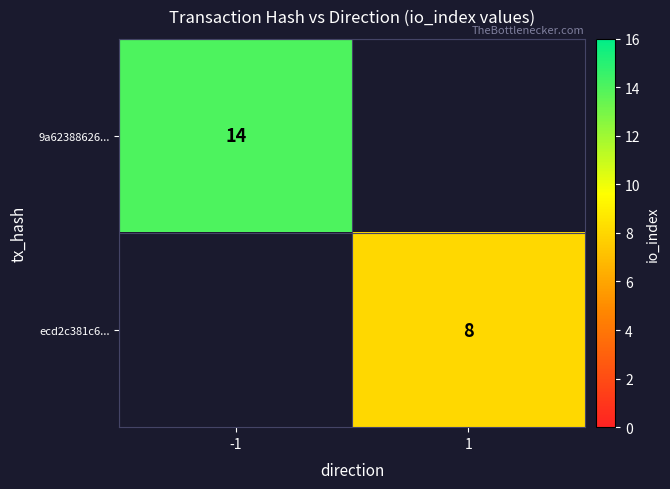

Which has a higher value, 1 or -1?

-1